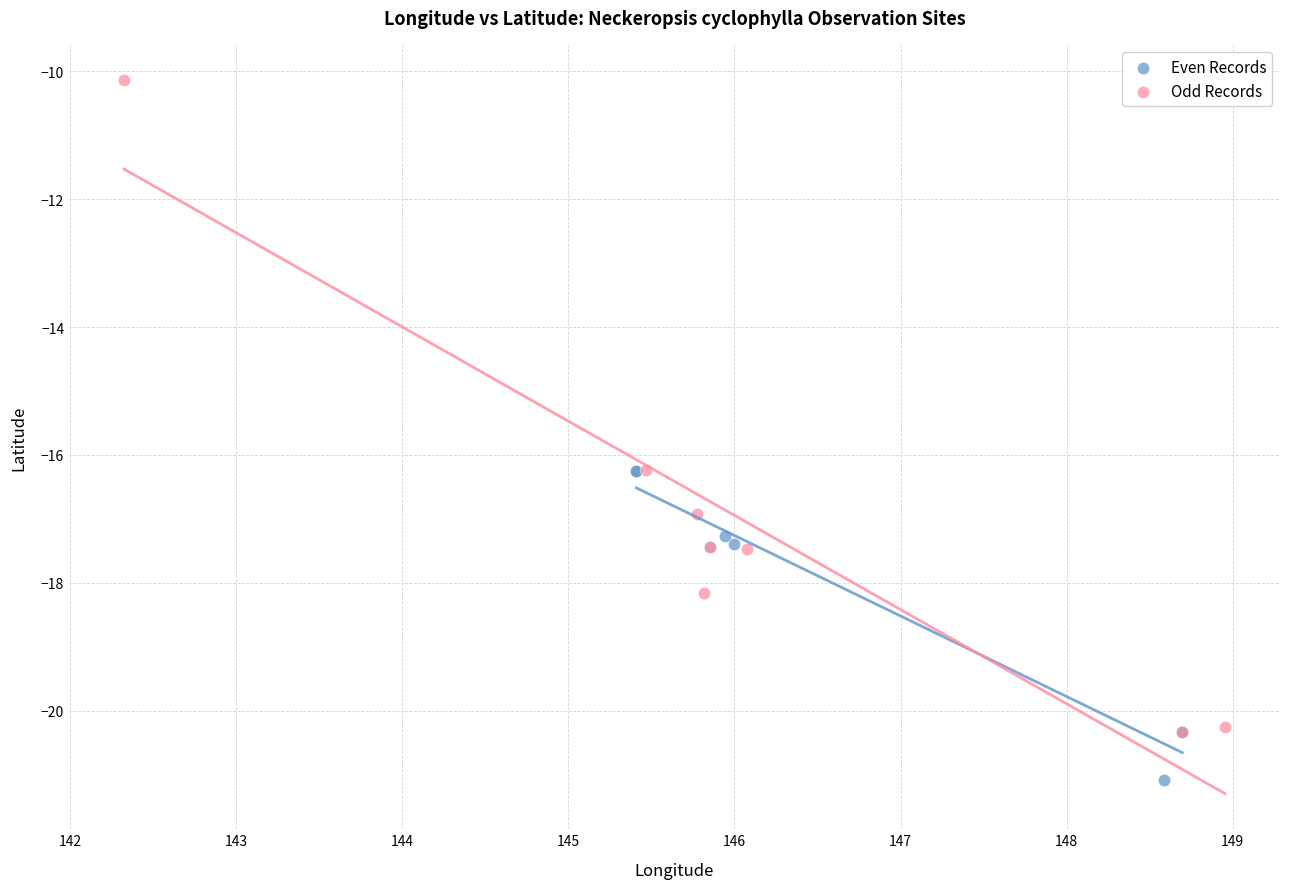

Which series has the widest spread of Y values?

Odd Records